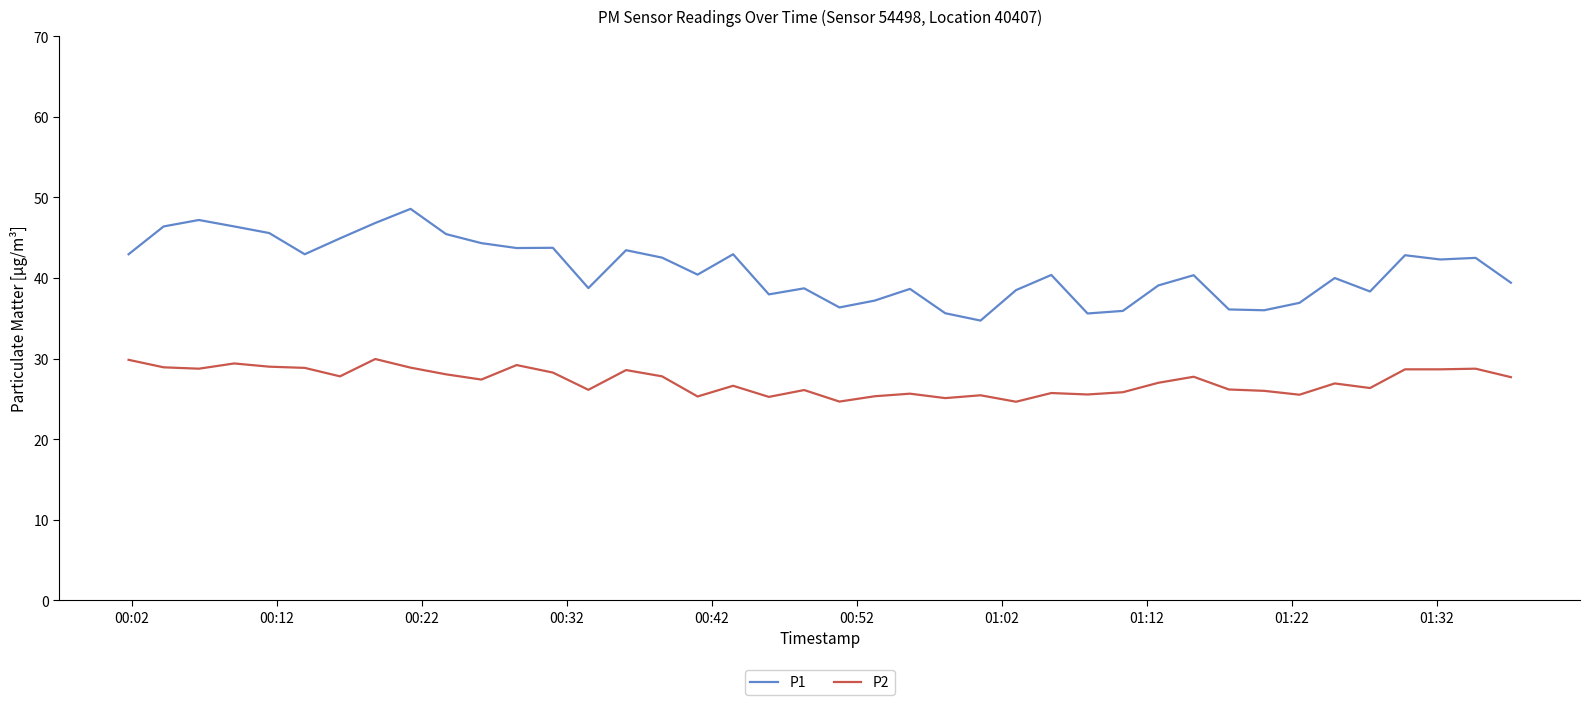

Rank the series by their average value, from lowest to highest.

P2, P1